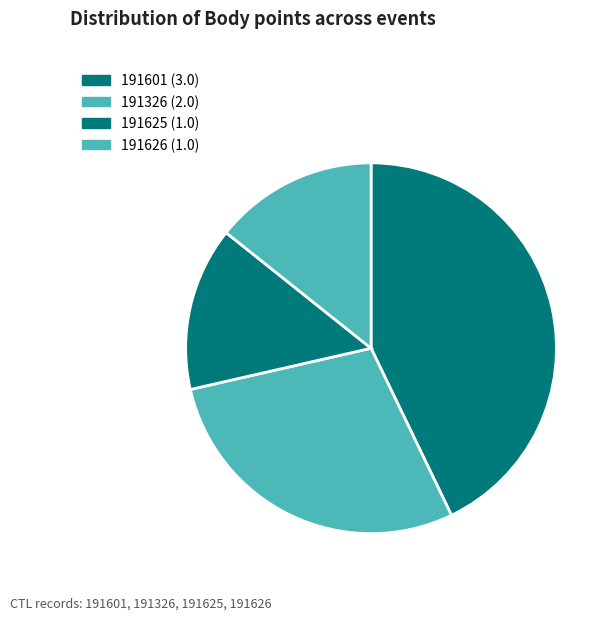

To the nearest percent, what is the difference between the largest and smallest slice percentages?

29%